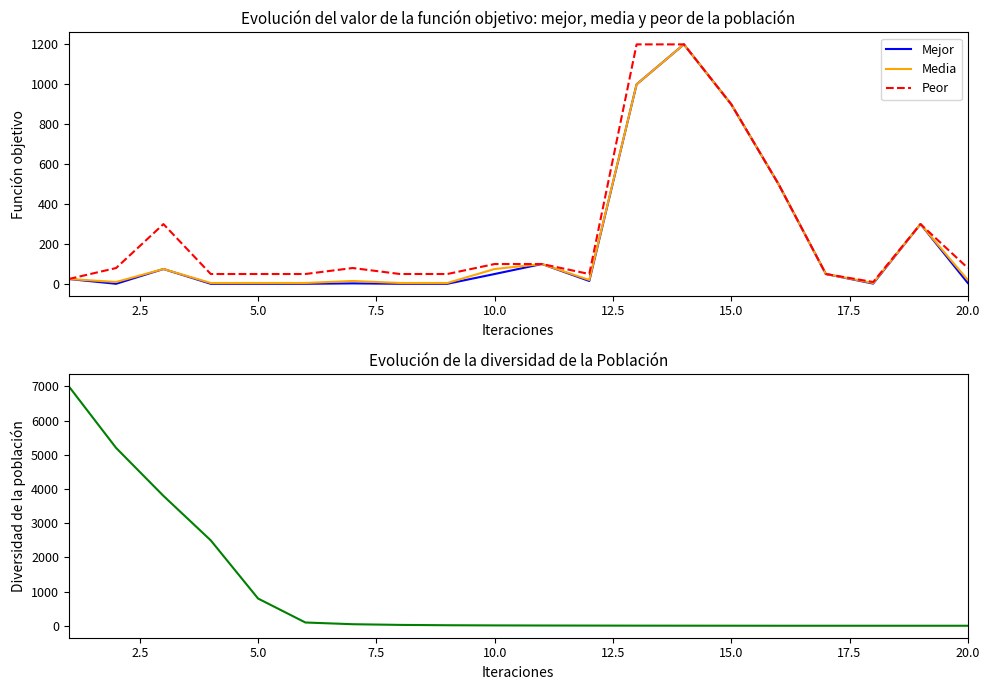

Is the value of Mejor at 10.0 greater than the value of Peor at 15.0?

No